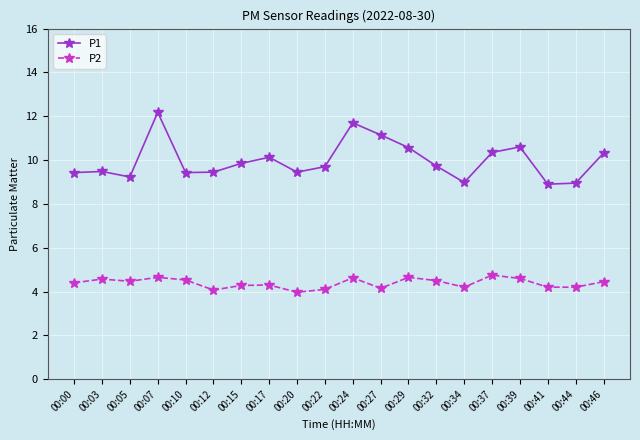

Is this an area chart (filled region under the line)?

No